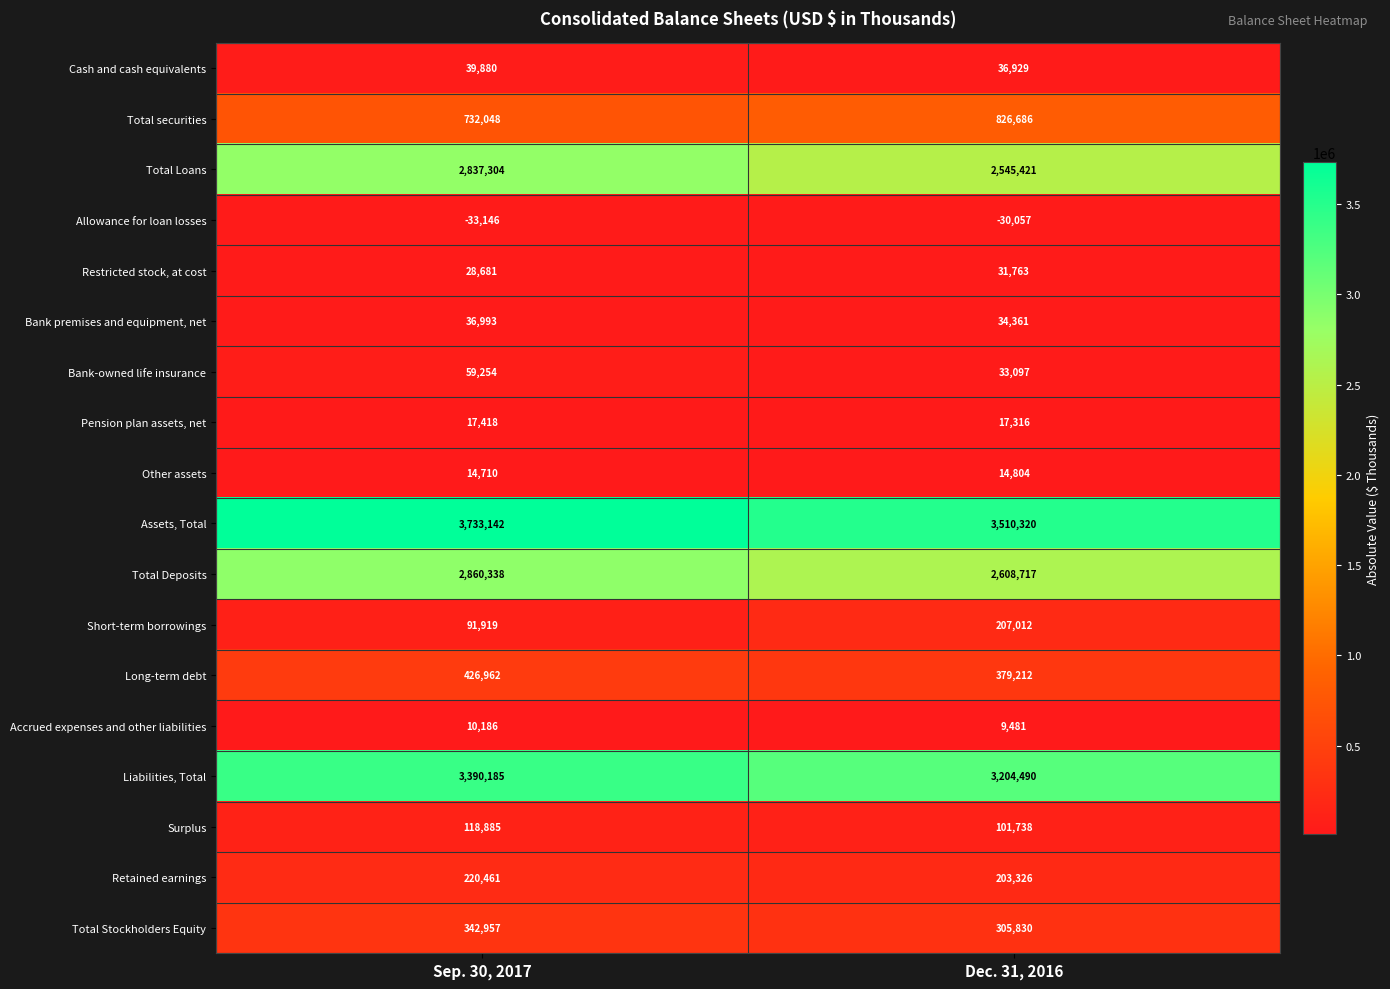

What is the average value of the Total Deposits series?

2734528